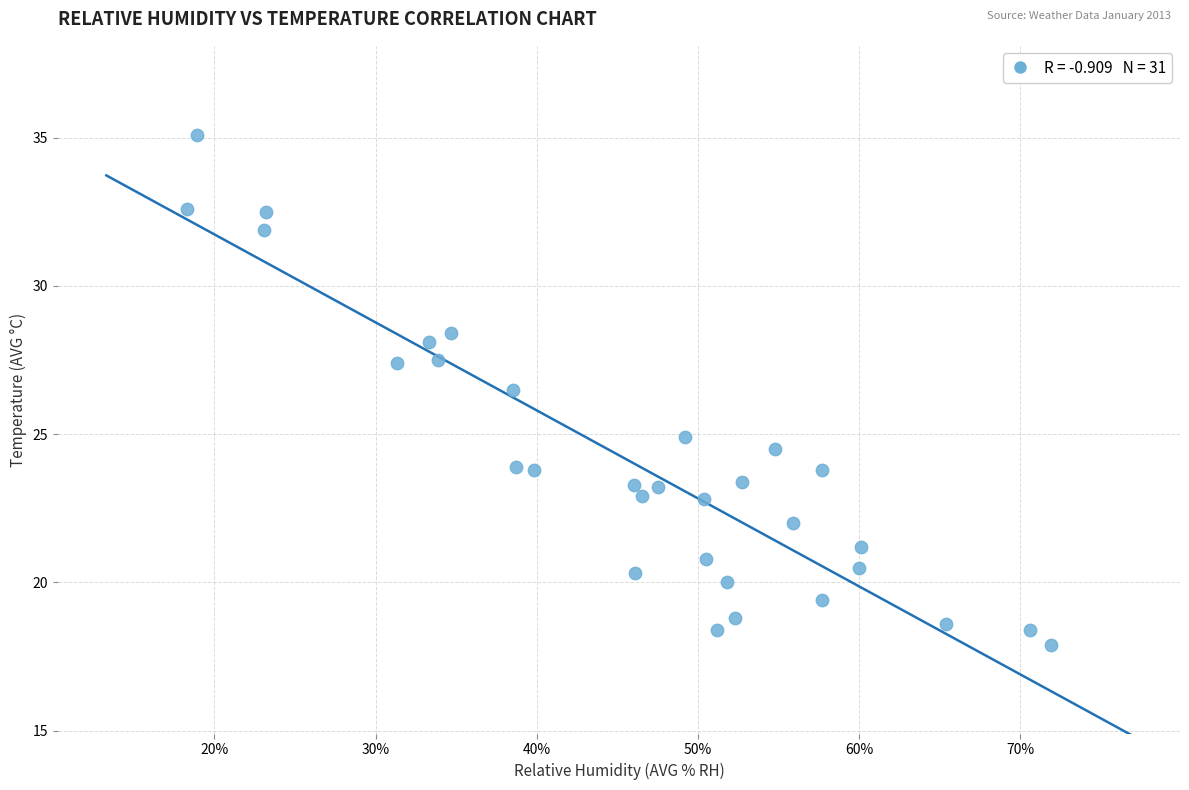

What is the range of Y values (max minus min)?

17.2